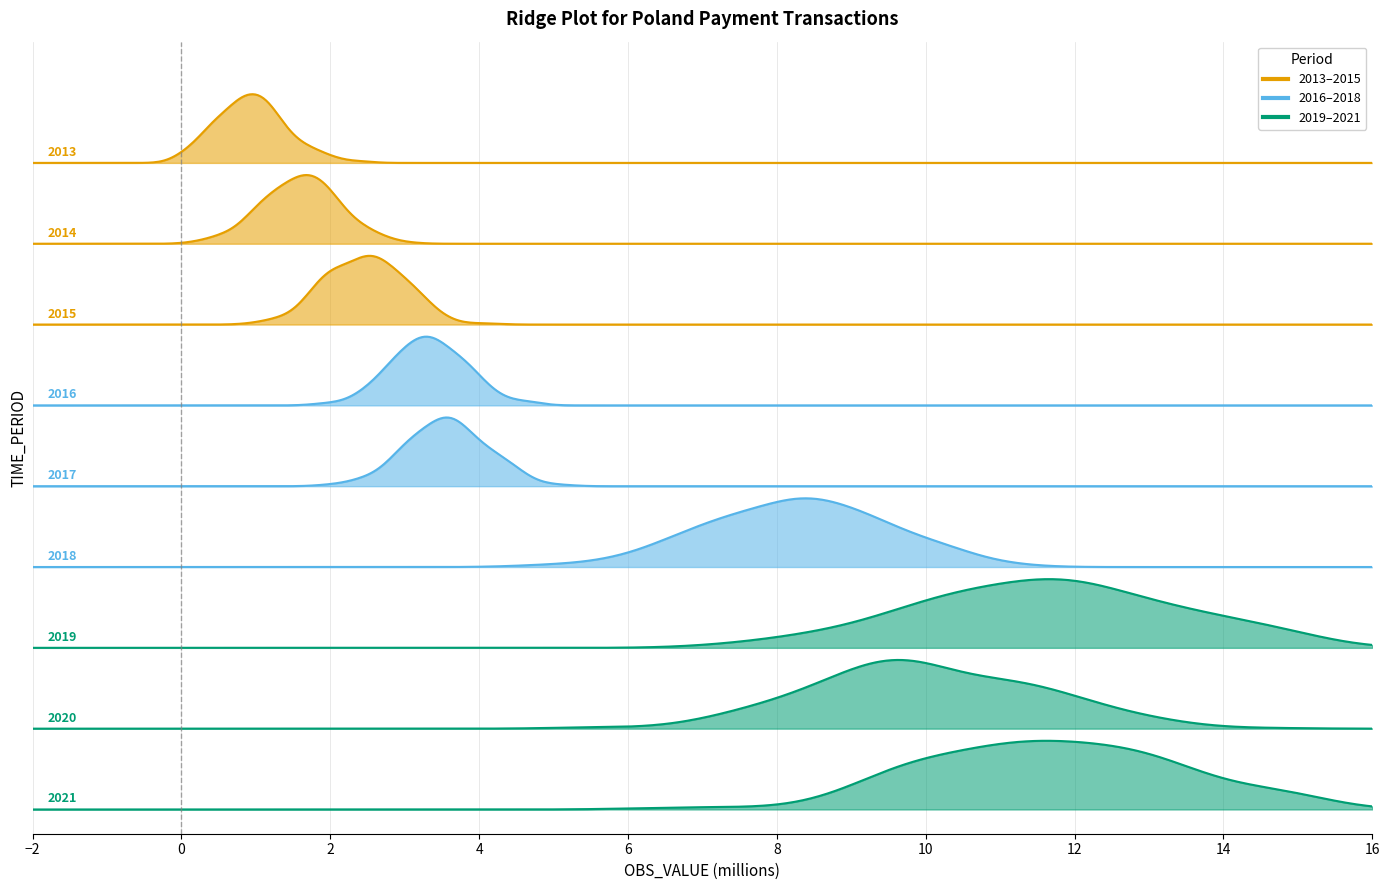

What is the sum of the values at 2014 and 2020?

11.4